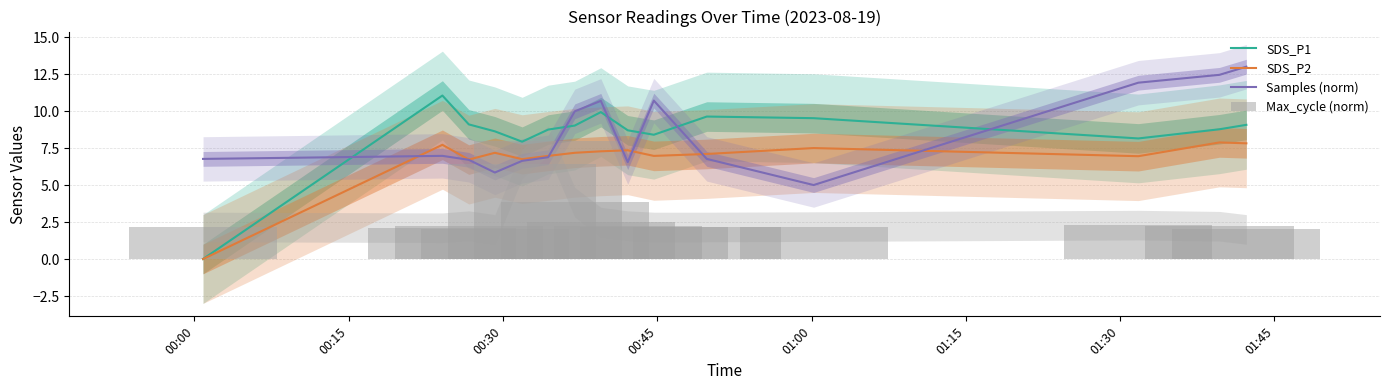

Which series ends up on top after the final intersection of SDS_P1 and Samples (norm)?

Samples (norm)